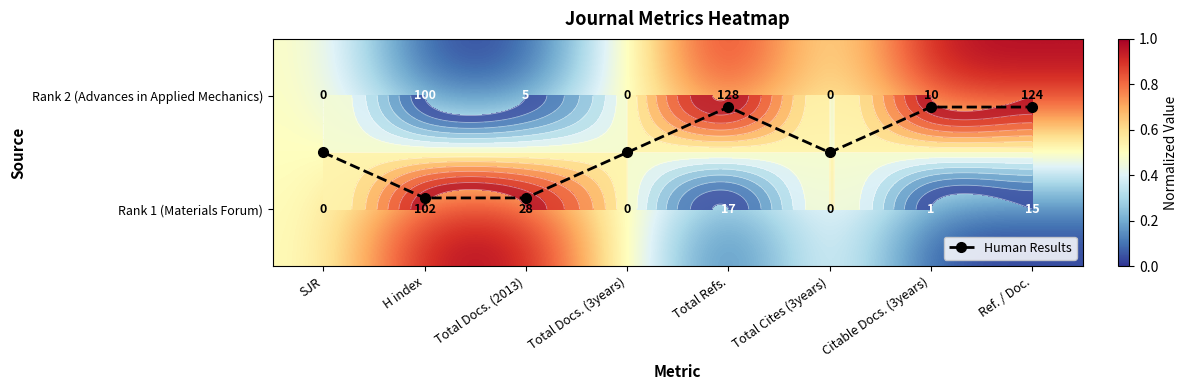

Where is Human Results nearest to the value 0?

Total Refs.